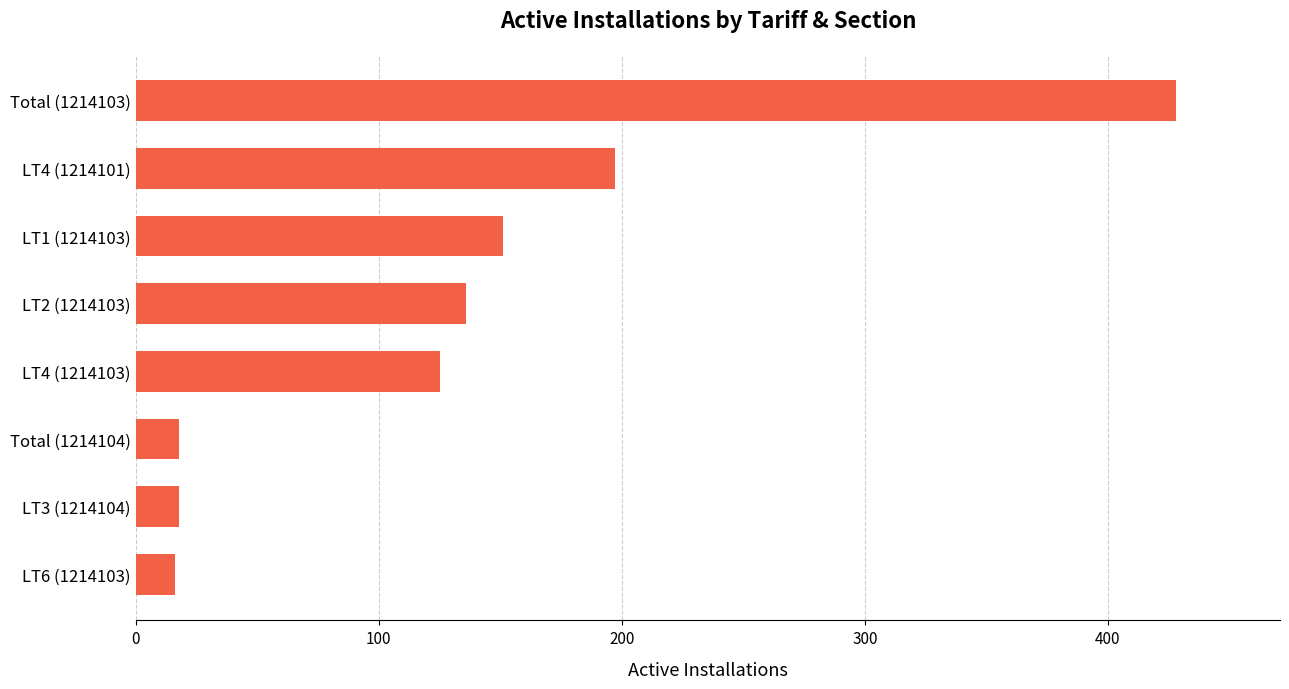

Does the chart contain any negative values?

No